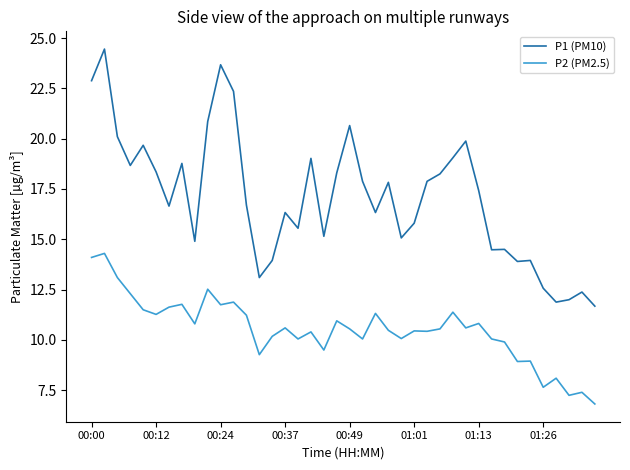

True or false: P2 (PM2.5) and P1 (PM10) cross at least once.

False